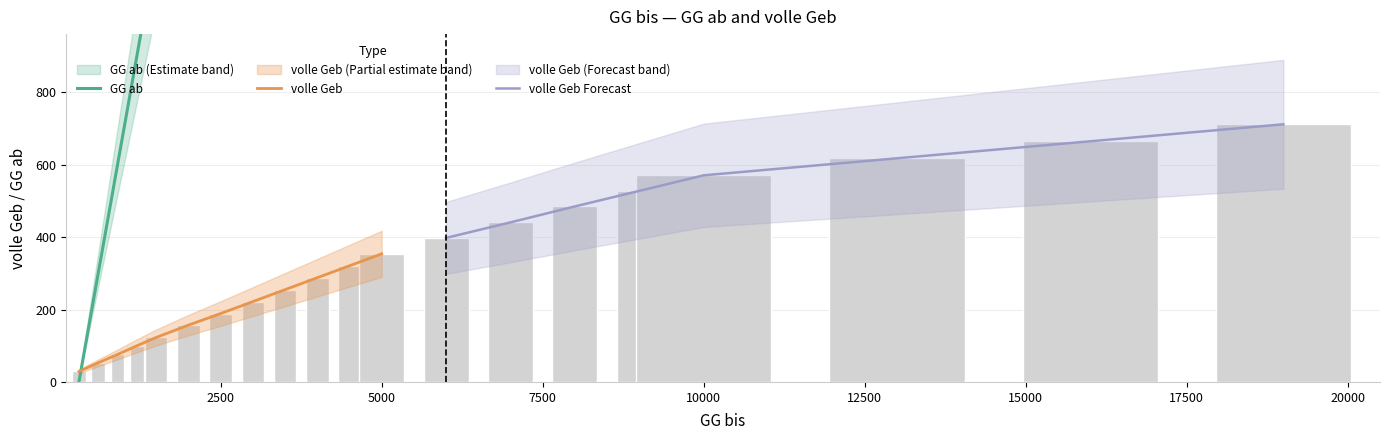

Reading left to right, list all the values displayed in this chart.

GG ab: 300=0	600=301	900=601	1200=901	1500=1201	2000=1501	2500=2001	3000=2501	3500=3001	4000=3501	4500=4001	5000=4501	6000=5001	7000=6001	8000=7001	9000=8001	10000=9001	13000=10001	16000=13001	19000=16001
volle Geb: 300=29	600=53	900=76	1200=100	1500=123	2000=157	2500=189	3000=222	3500=255	4000=288	4500=321	5000=354	6000=398	7000=441	8000=485	9000=528	10000=571	13000=618	16000=665	19000=712